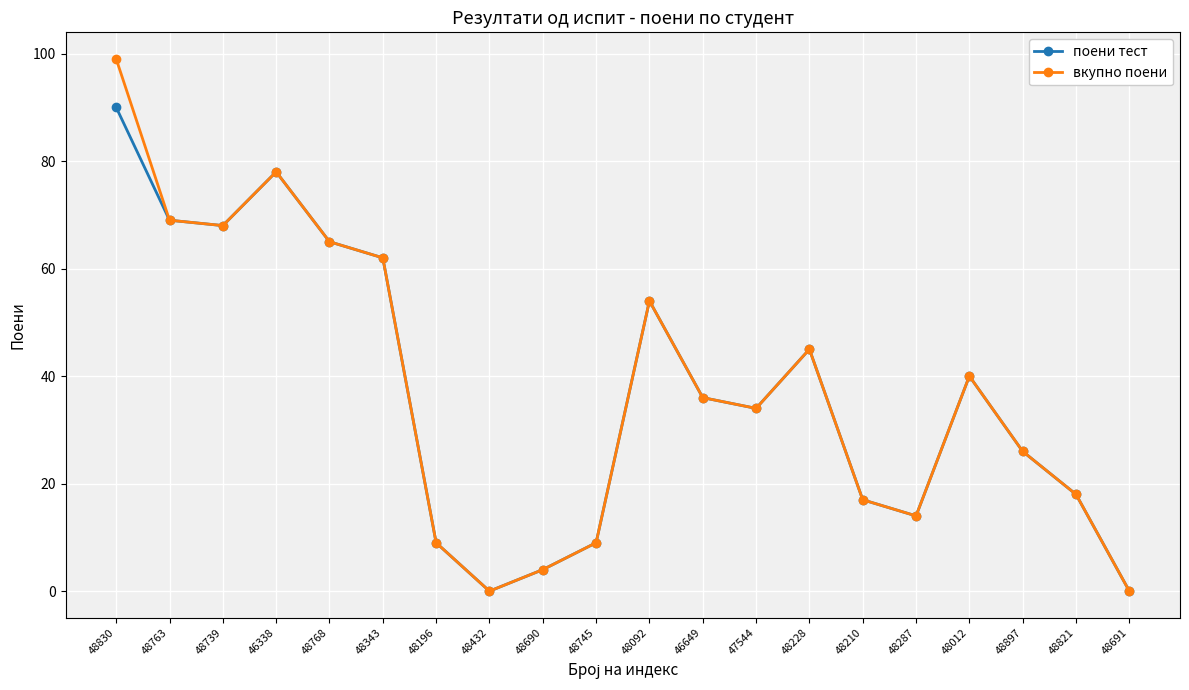

Which series has the widest spread of values?

вкупно поени